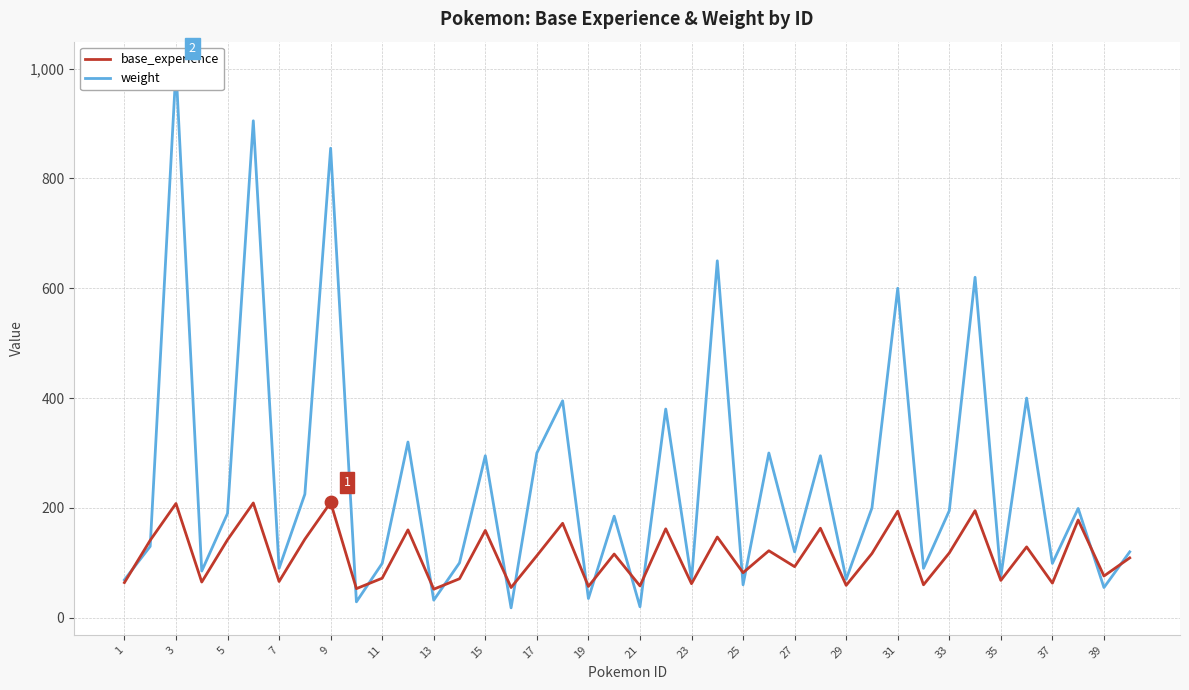

What is the maximum value for base_experience?

210